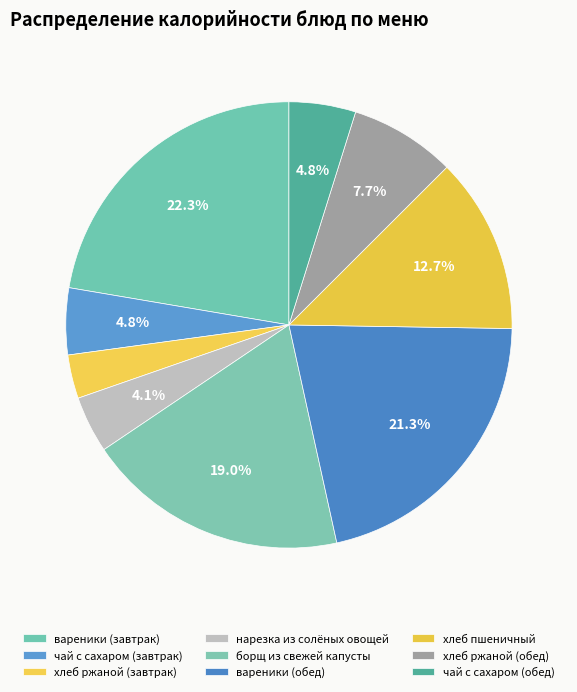

How many segments does this pie chart have?

9